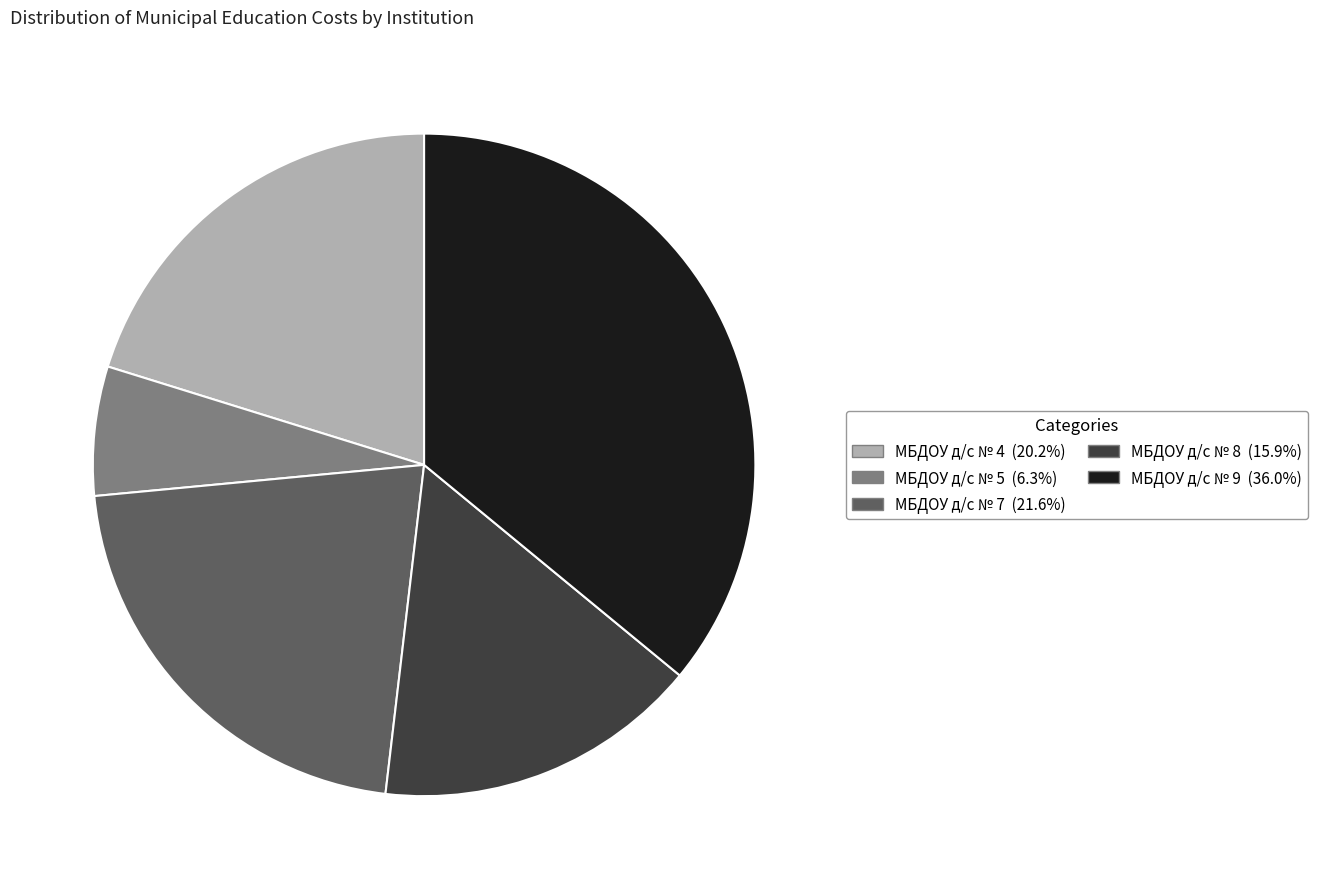

Which slice is the largest?

МБДОУ д/с № 9